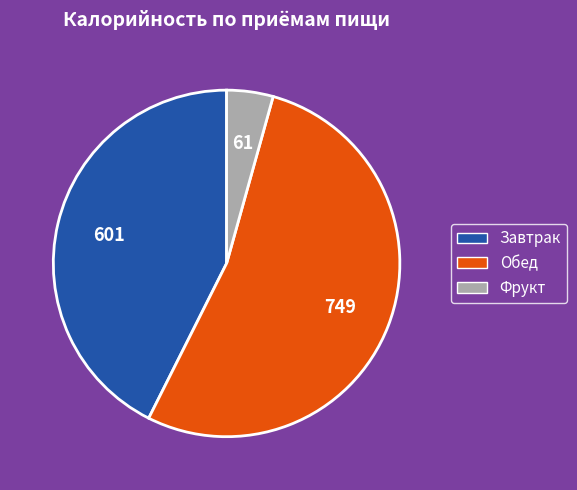

Is it true that Фрукт is 14% of the pie?

False